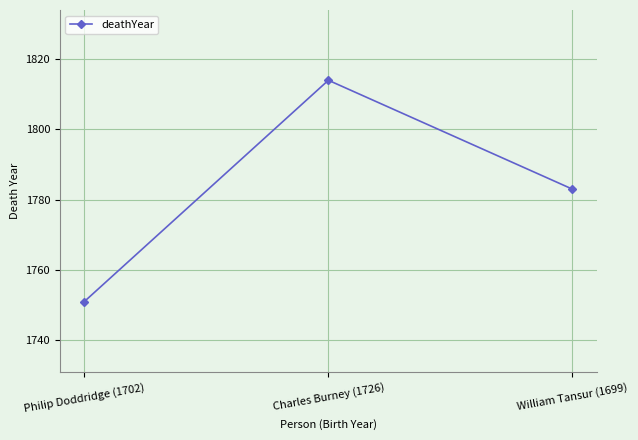

Rank the categories by value from lowest to highest.

Philip Doddridge (1702), William Tansur (1699), Charles Burney (1726)